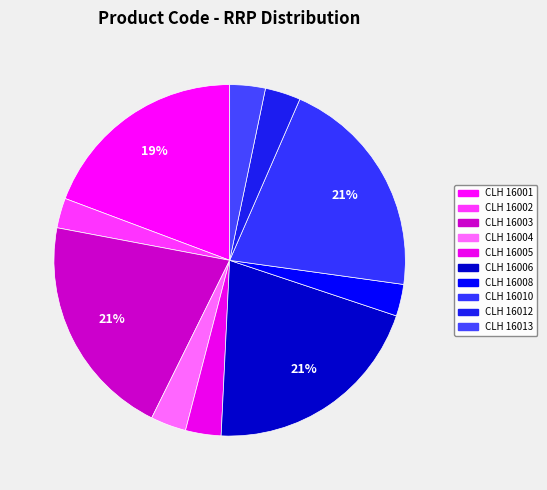

To the nearest percent, what is the average slice percentage?

10%